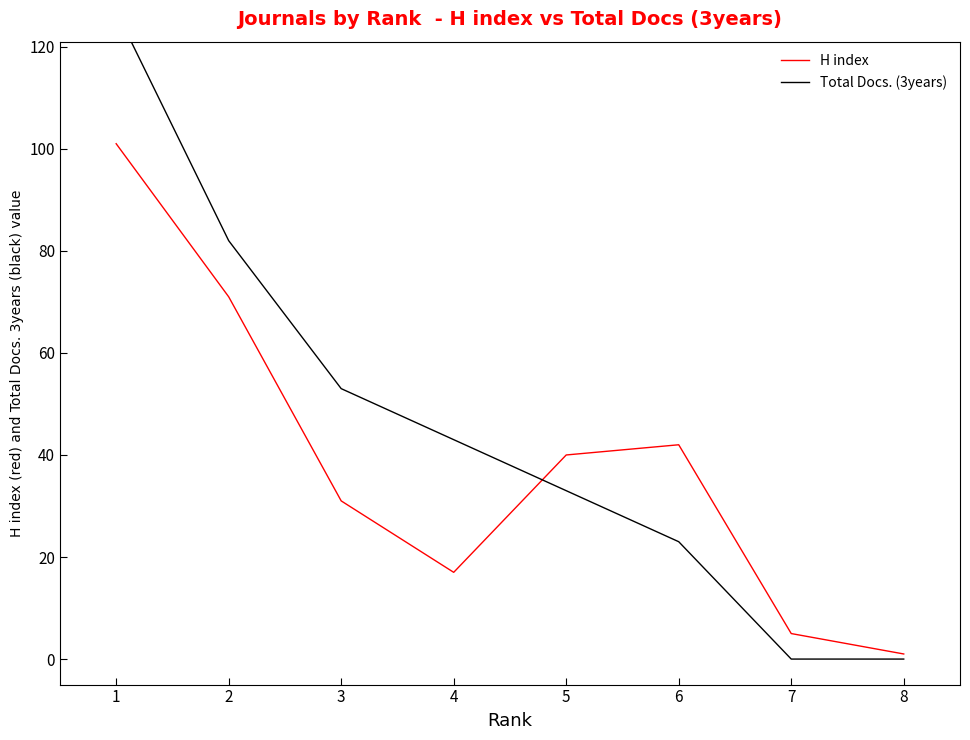

Where does the H index series first go above 40?

1